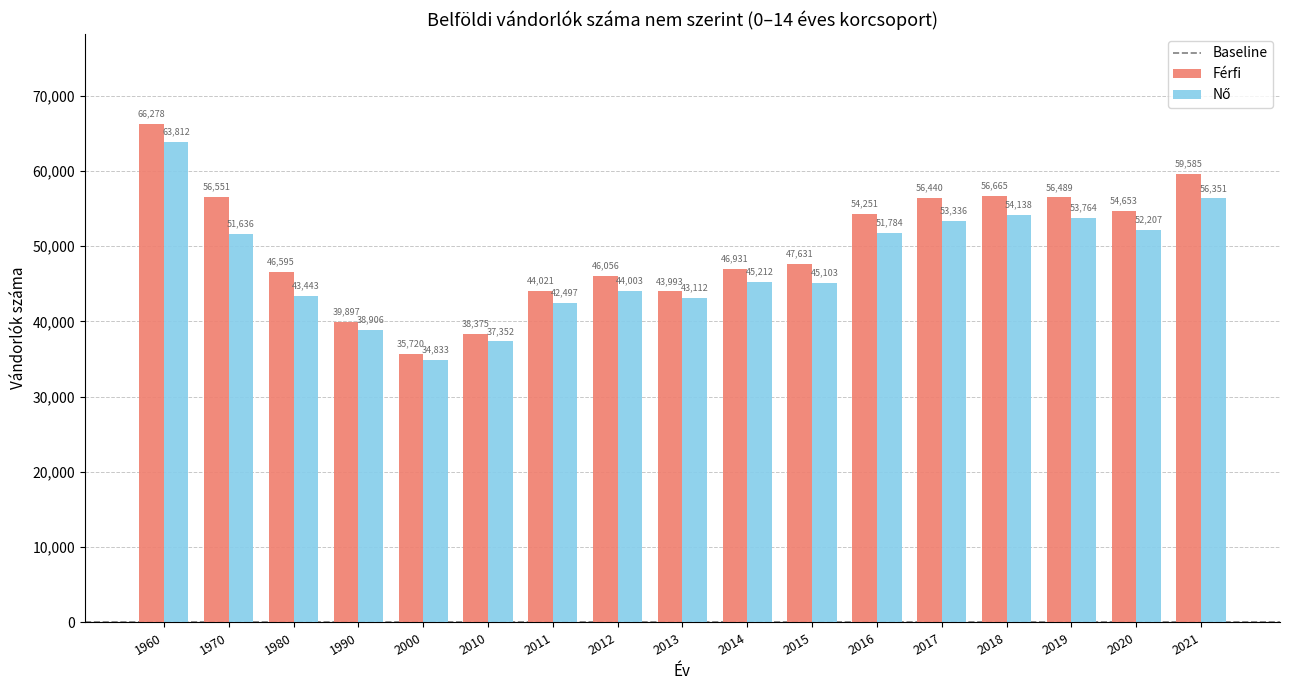

Between 2010 and 2011, which series saw the biggest shift?

Férfi